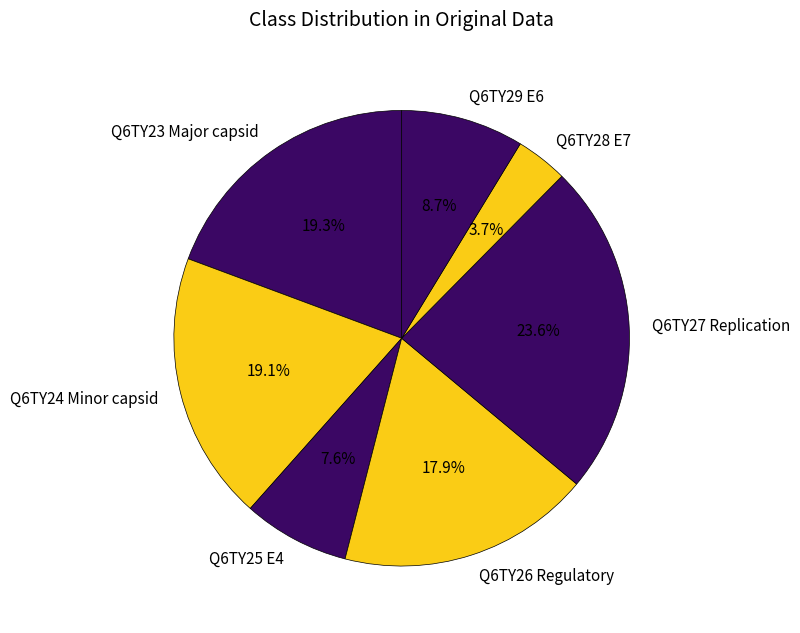

To the nearest percent, what percentage of the pie is Q6TY29 E6?

9%